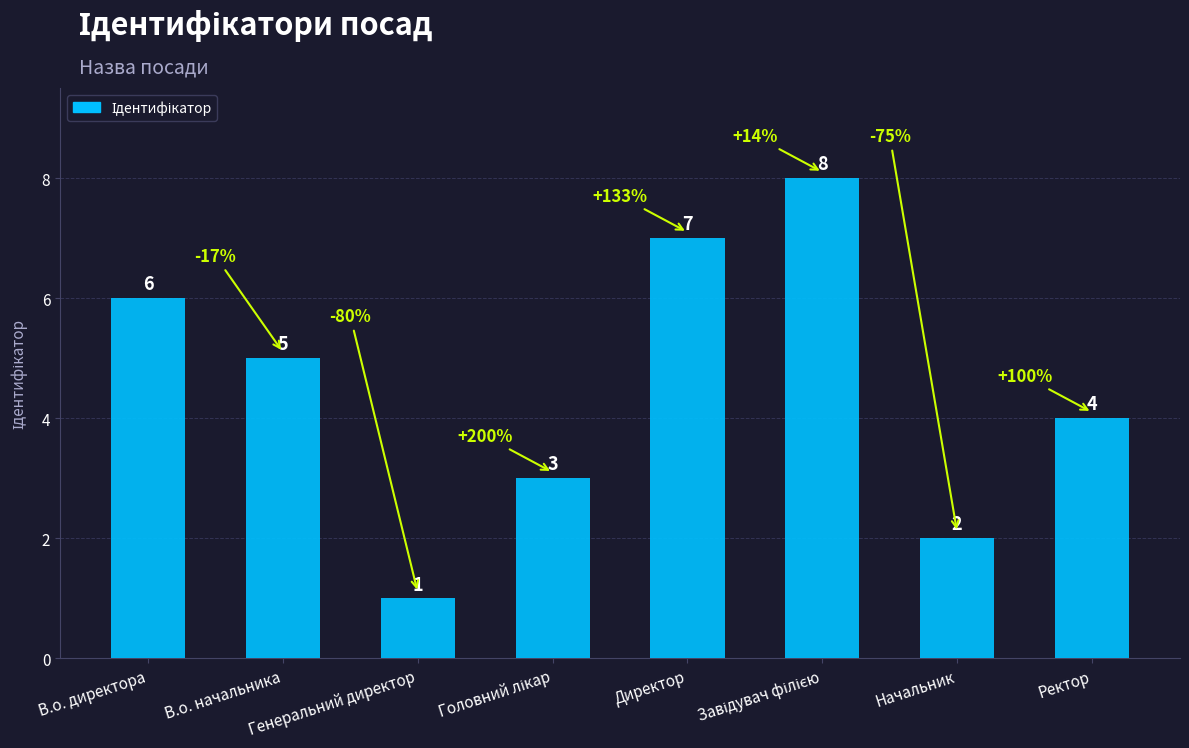

Is it true that the value at В.о. директора is 6?

True